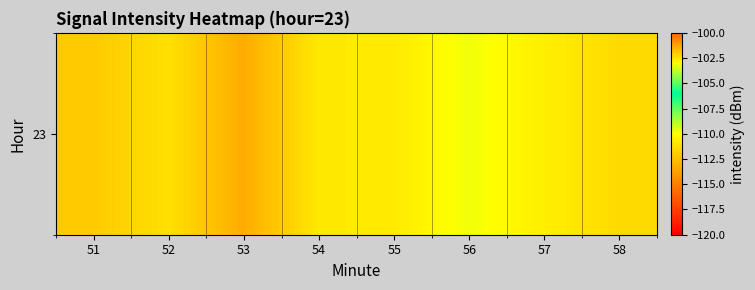

Which category has the highest value across all series?

56